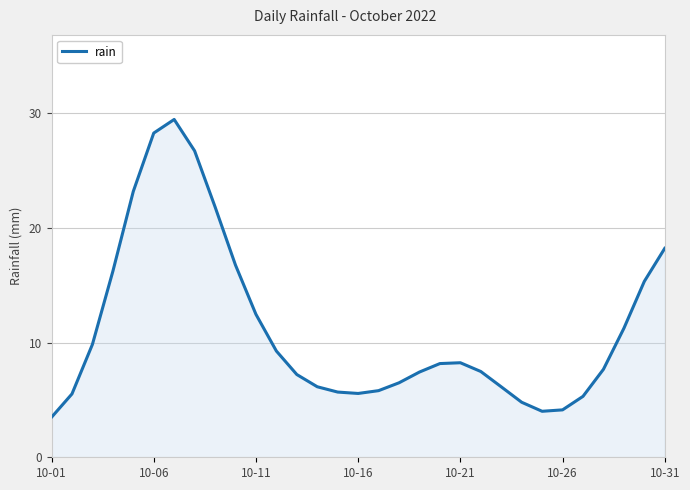

What is the difference between the maximum and minimum values?

26.0